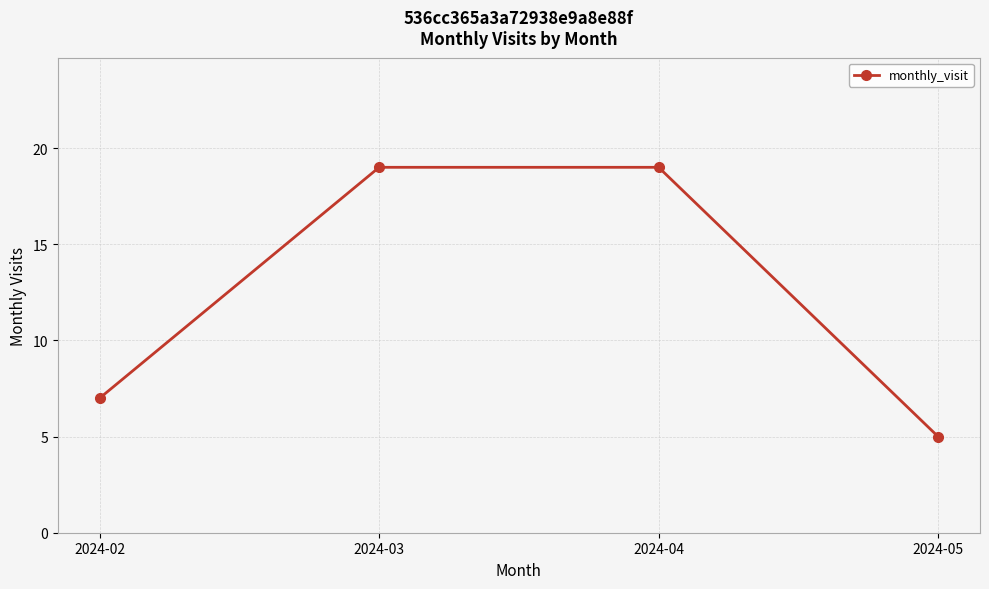

How many lines are shown in the chart?

1